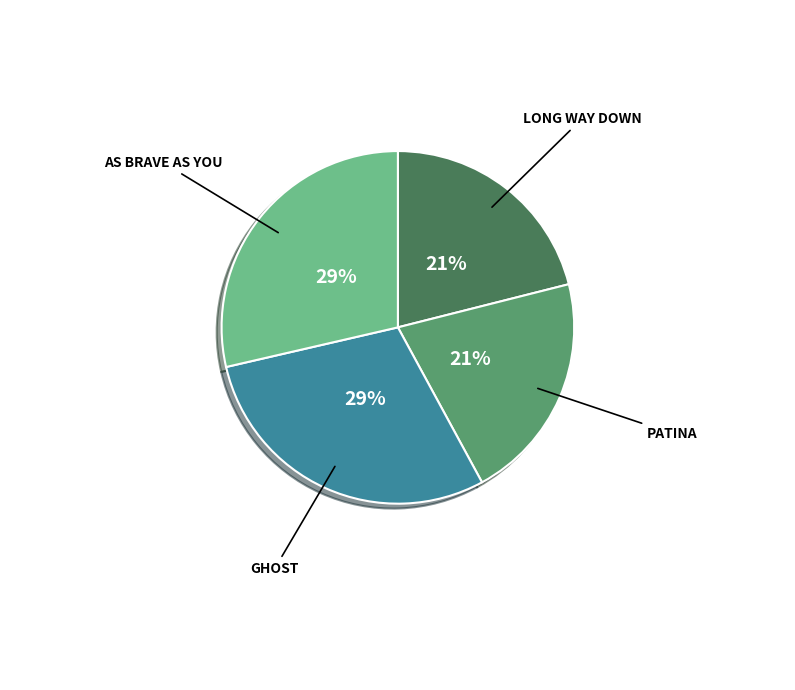

To the nearest percent, what is the difference between the largest and smallest slice percentages?

8%